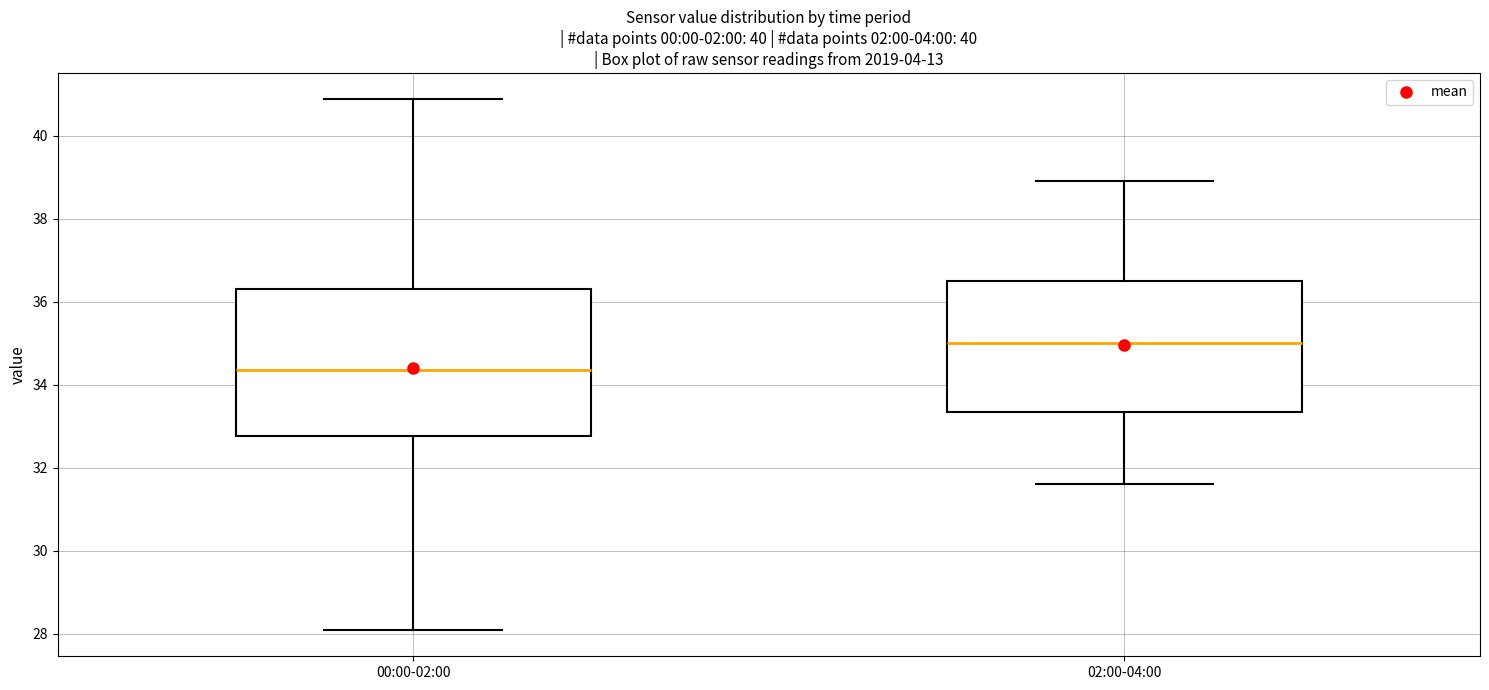

Which box's median line is the lowest?

00:00-02:00